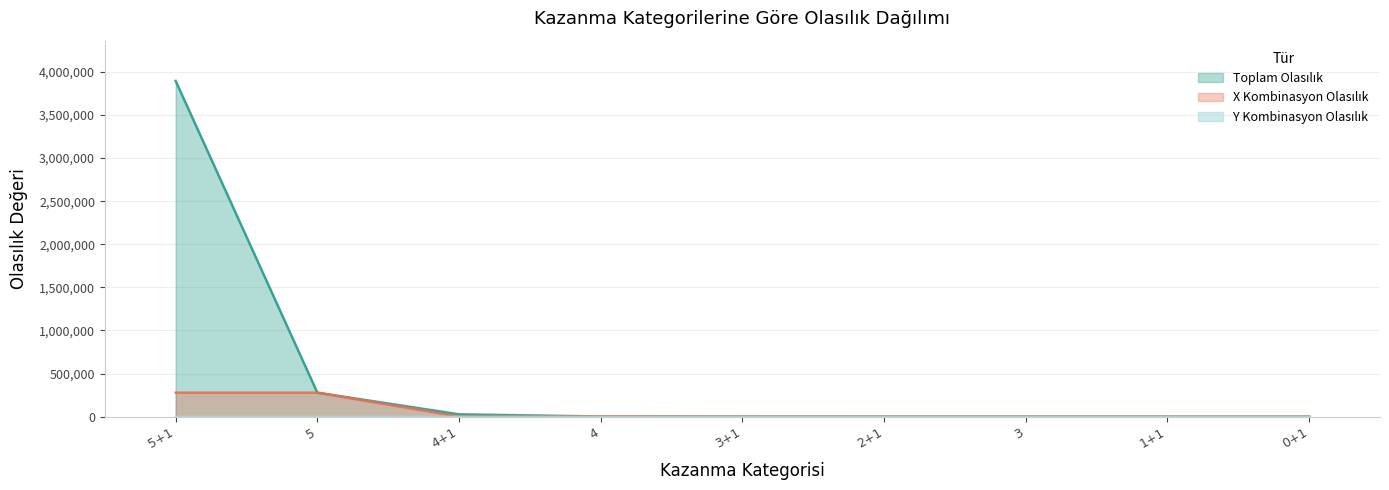

True or false: Y Kombinasyon Olasılık has a value of 1.0 at 5.

True